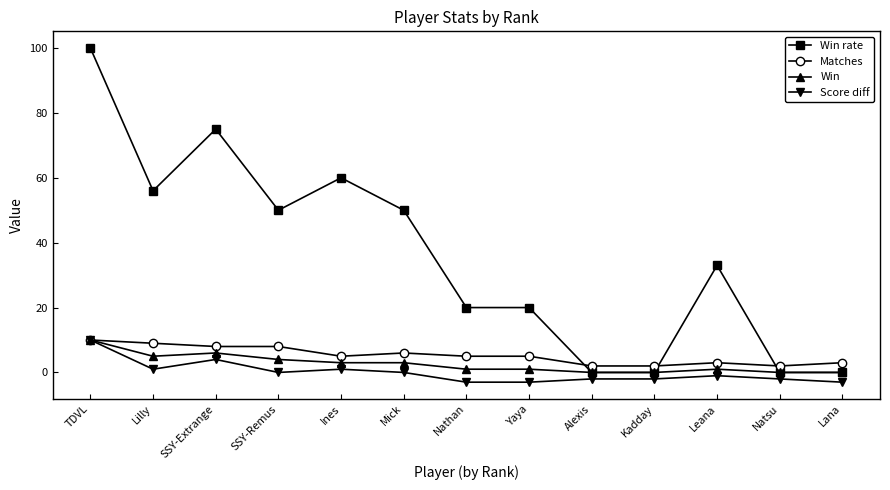

How many lines are shown in the chart?

4